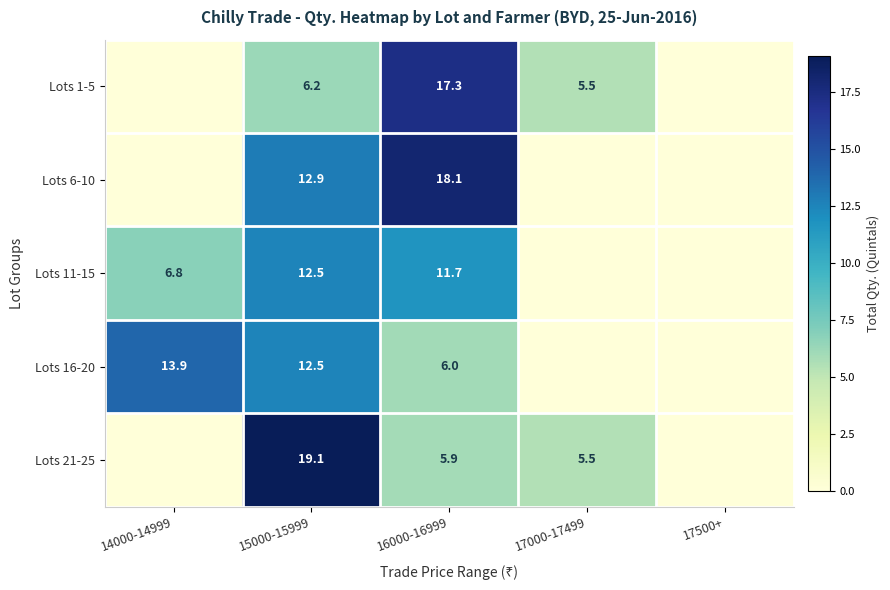

Which category has the highest value across all series?

15000-15999